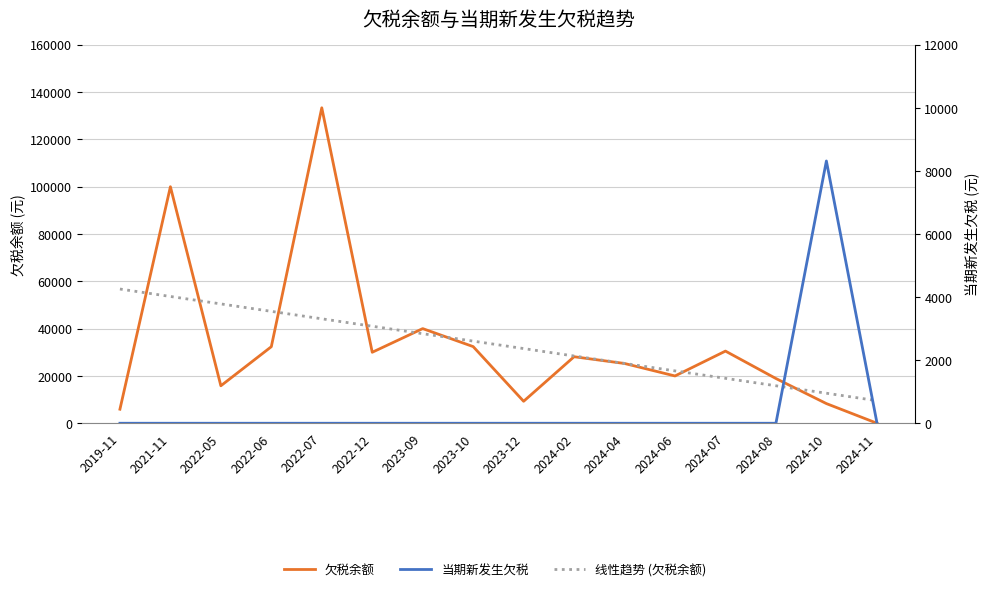

What is the label of the 14th point from the right?

2022-05